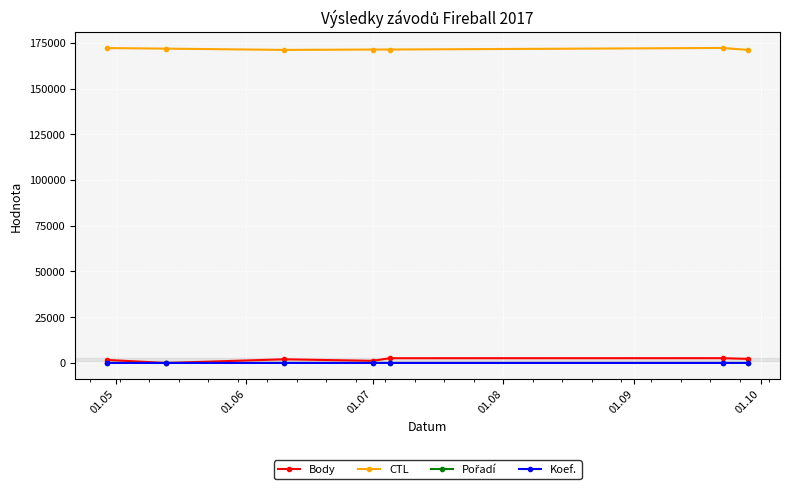

True or false: CTL and Body cross at least once.

False